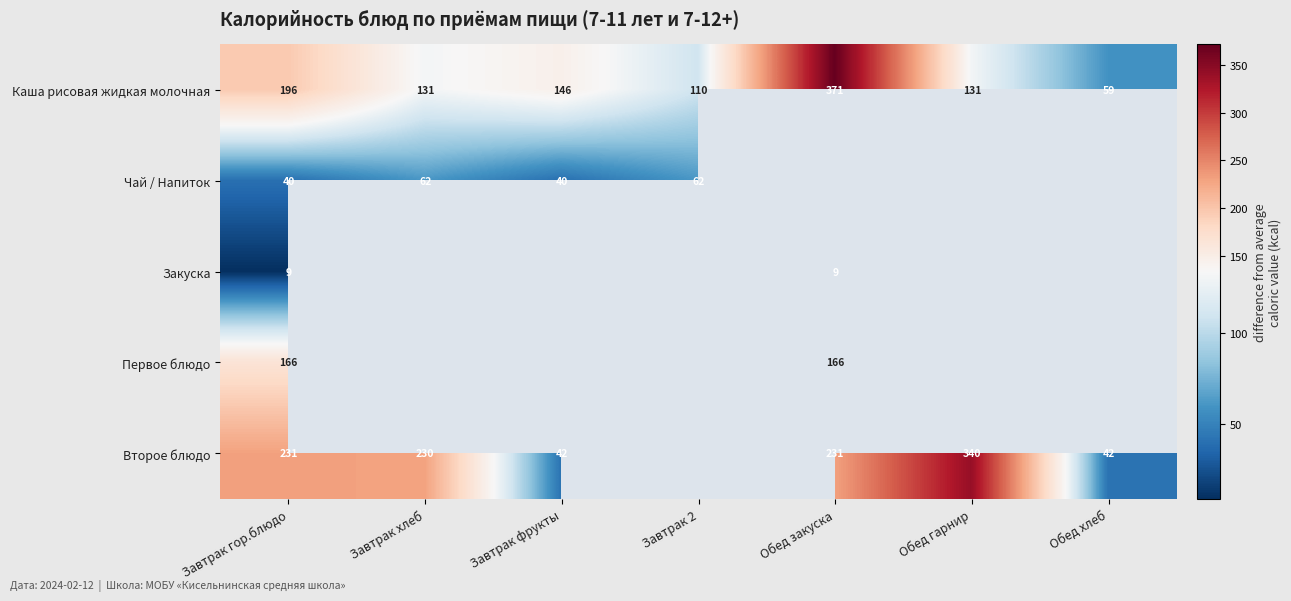

Is the value of Каша рисовая жидкая молочная at Завтрак фрукты greater than the value of Второе блюдо at Завтрак гор.блюдо?

No